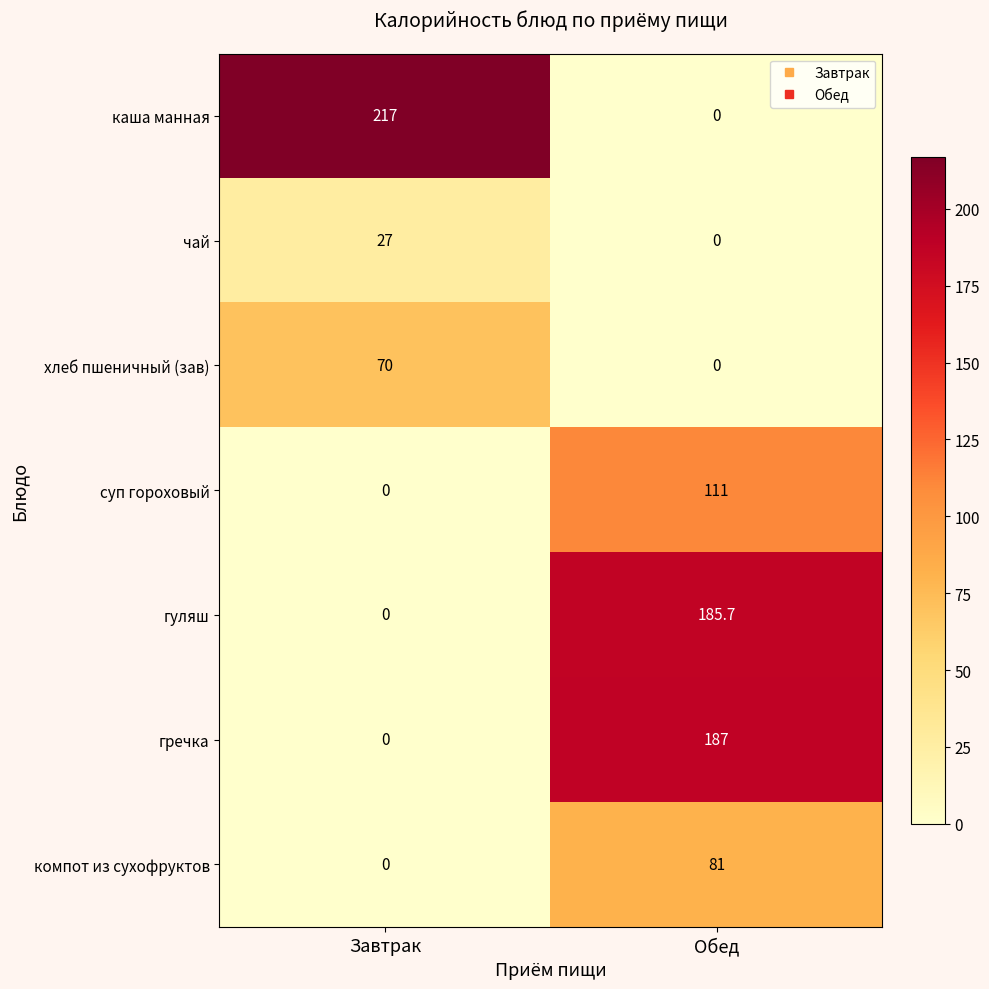

Which series changed the most between Завтрак and Обед?

каша манная